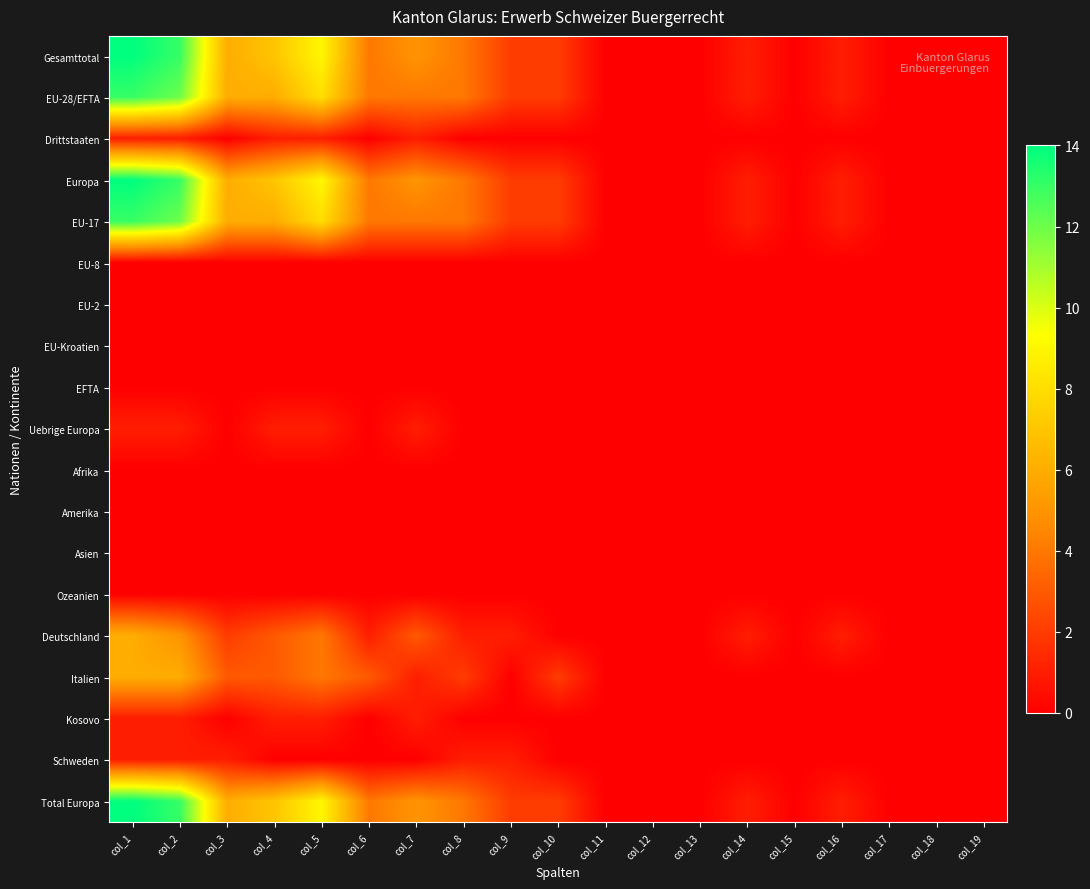

Which series has the largest range (max minus min)?

Gesamttotal